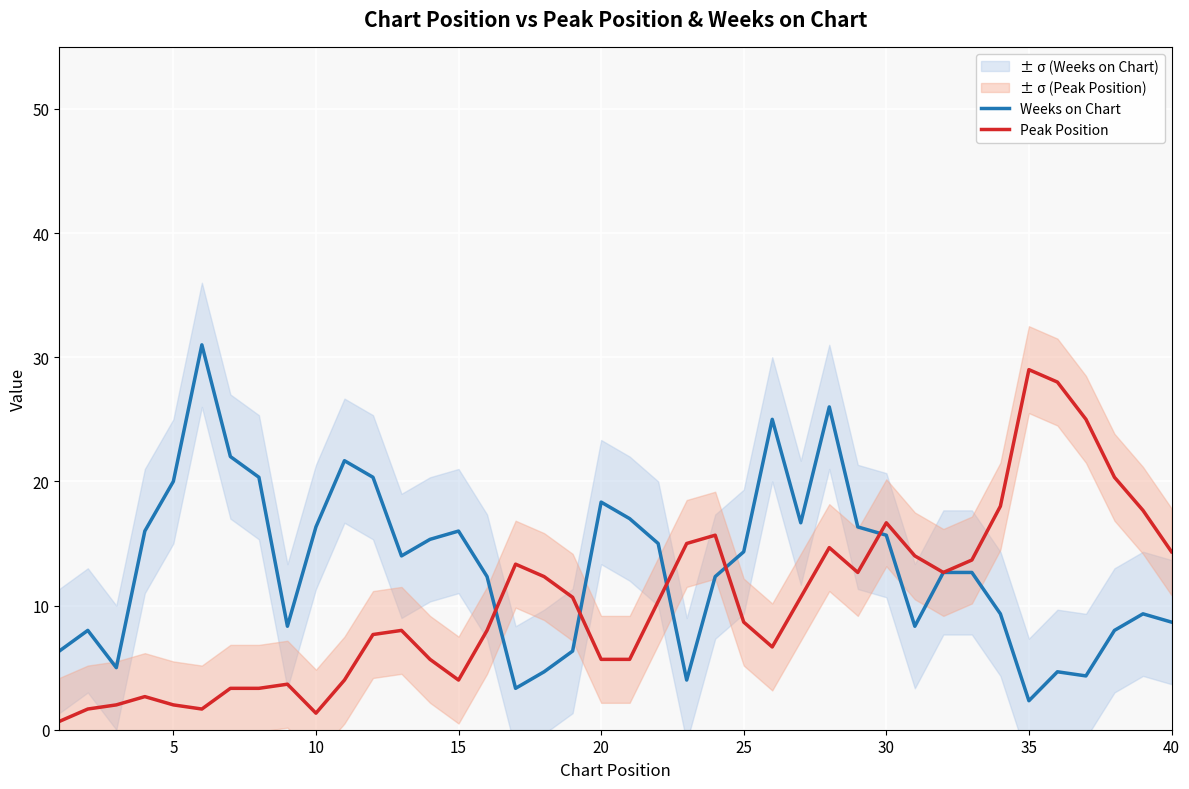

Does the chart display data point markers on the line(s)?

No